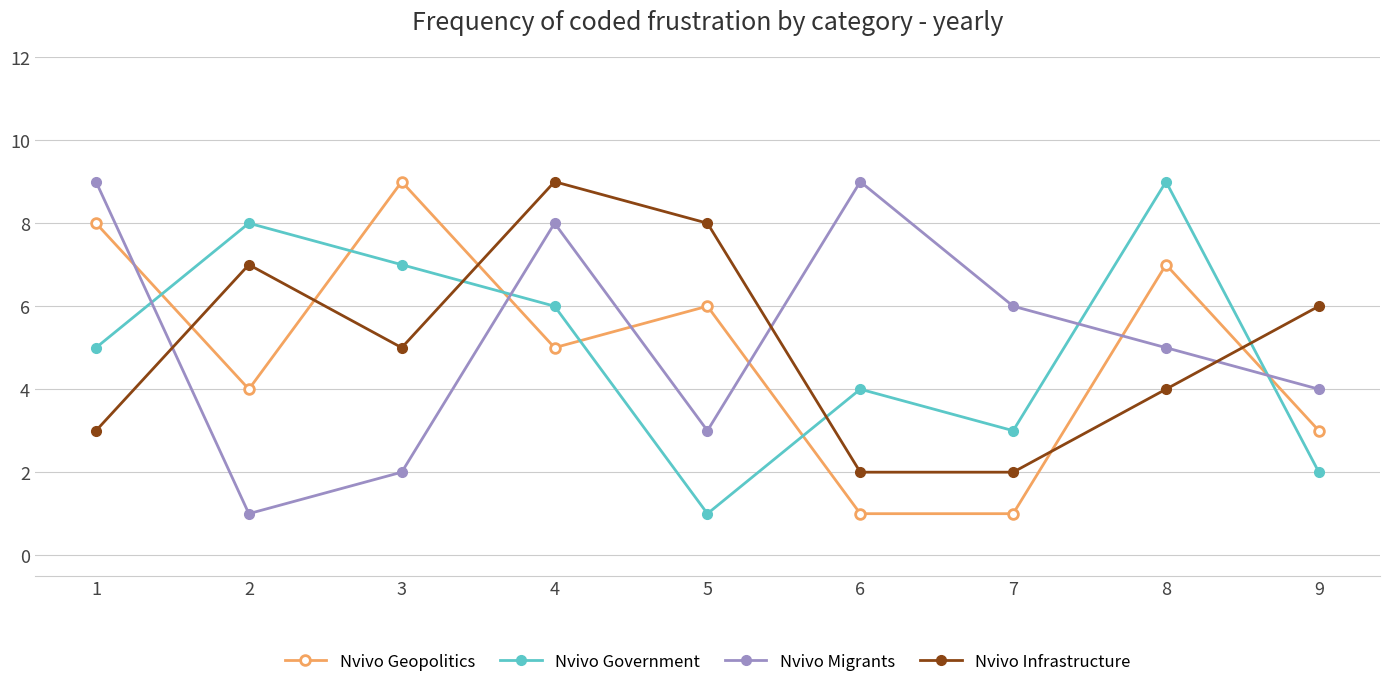

Rank the series at 2 from lowest to highest value.

Nvivo Migrants, Nvivo Geopolitics, Nvivo Infrastructure, Nvivo Government